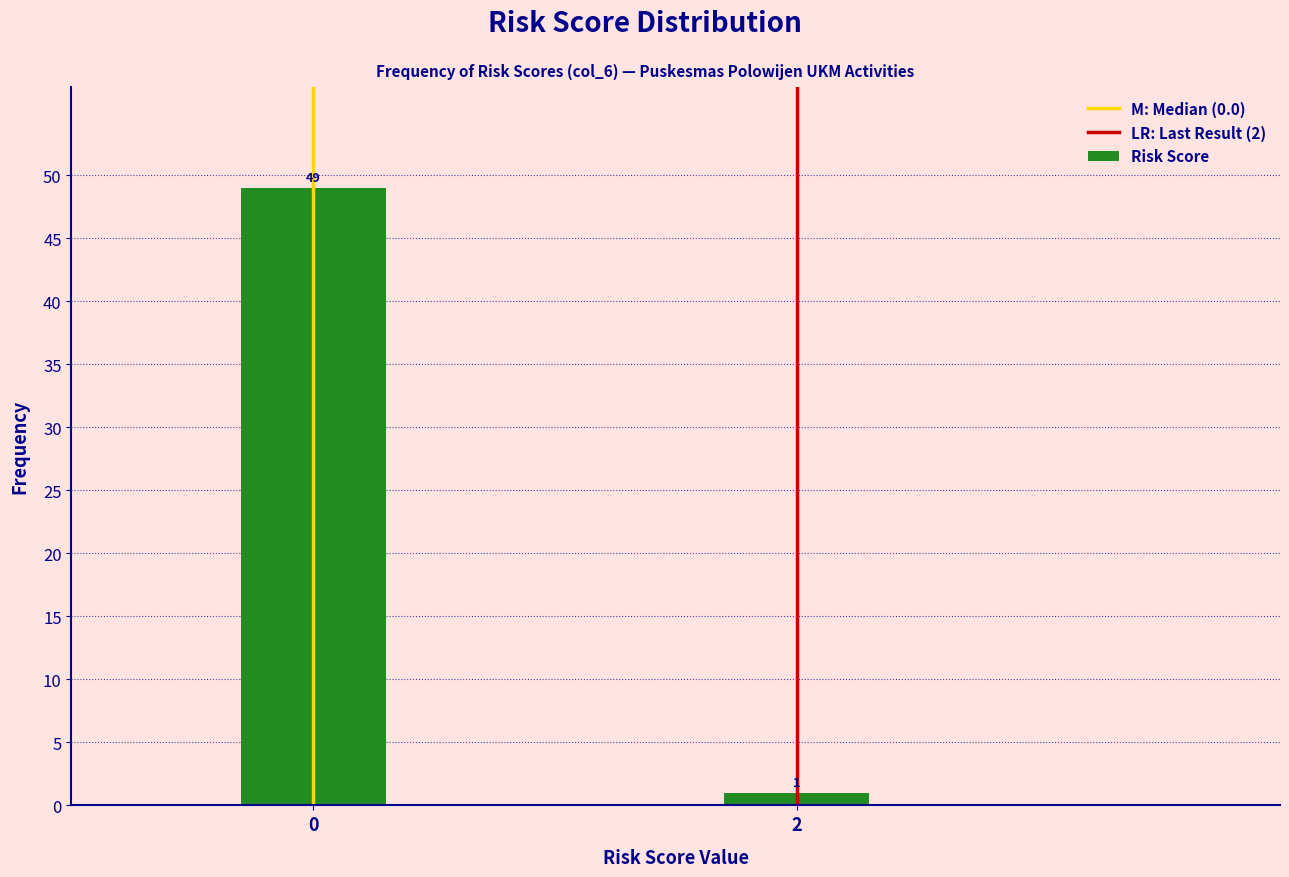

Reading left to right, list all the values displayed in this chart.

0=49	2=1